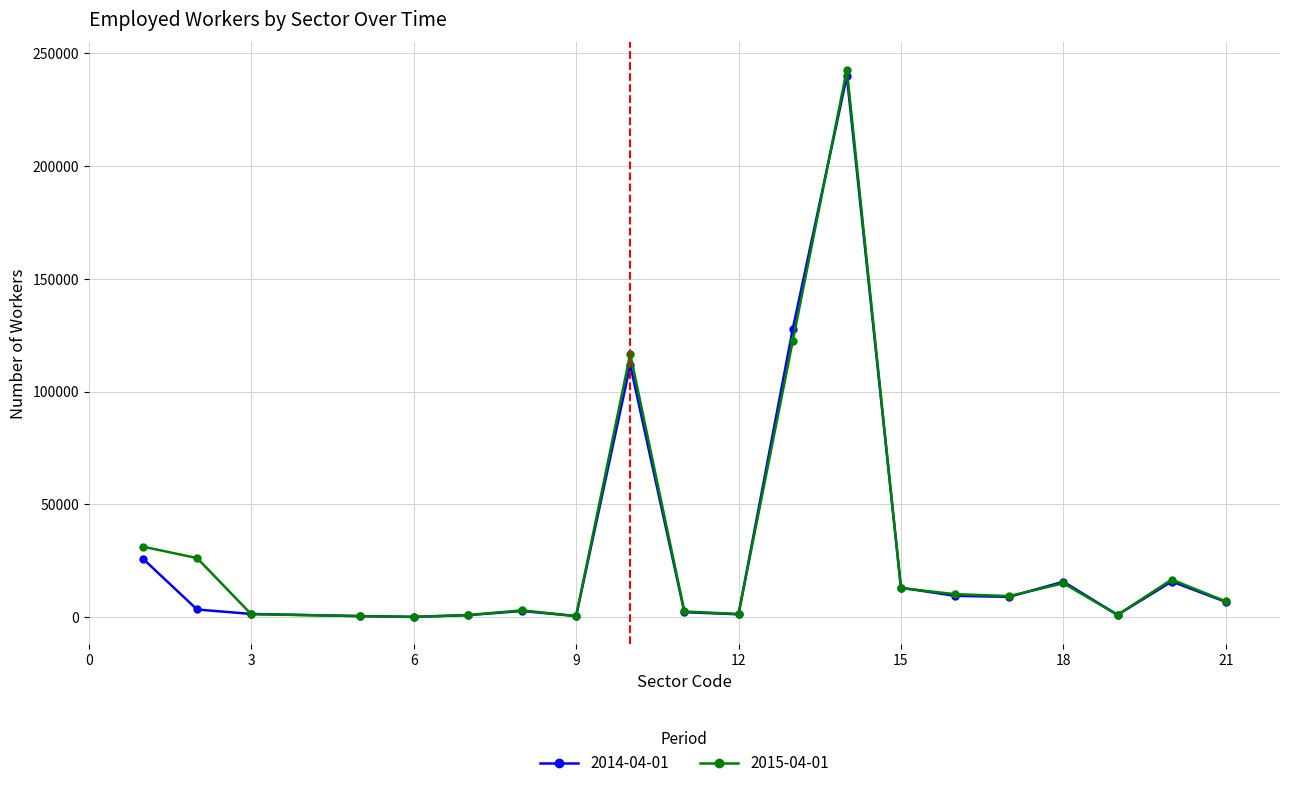

What is the maximum value shown in the chart?

242710